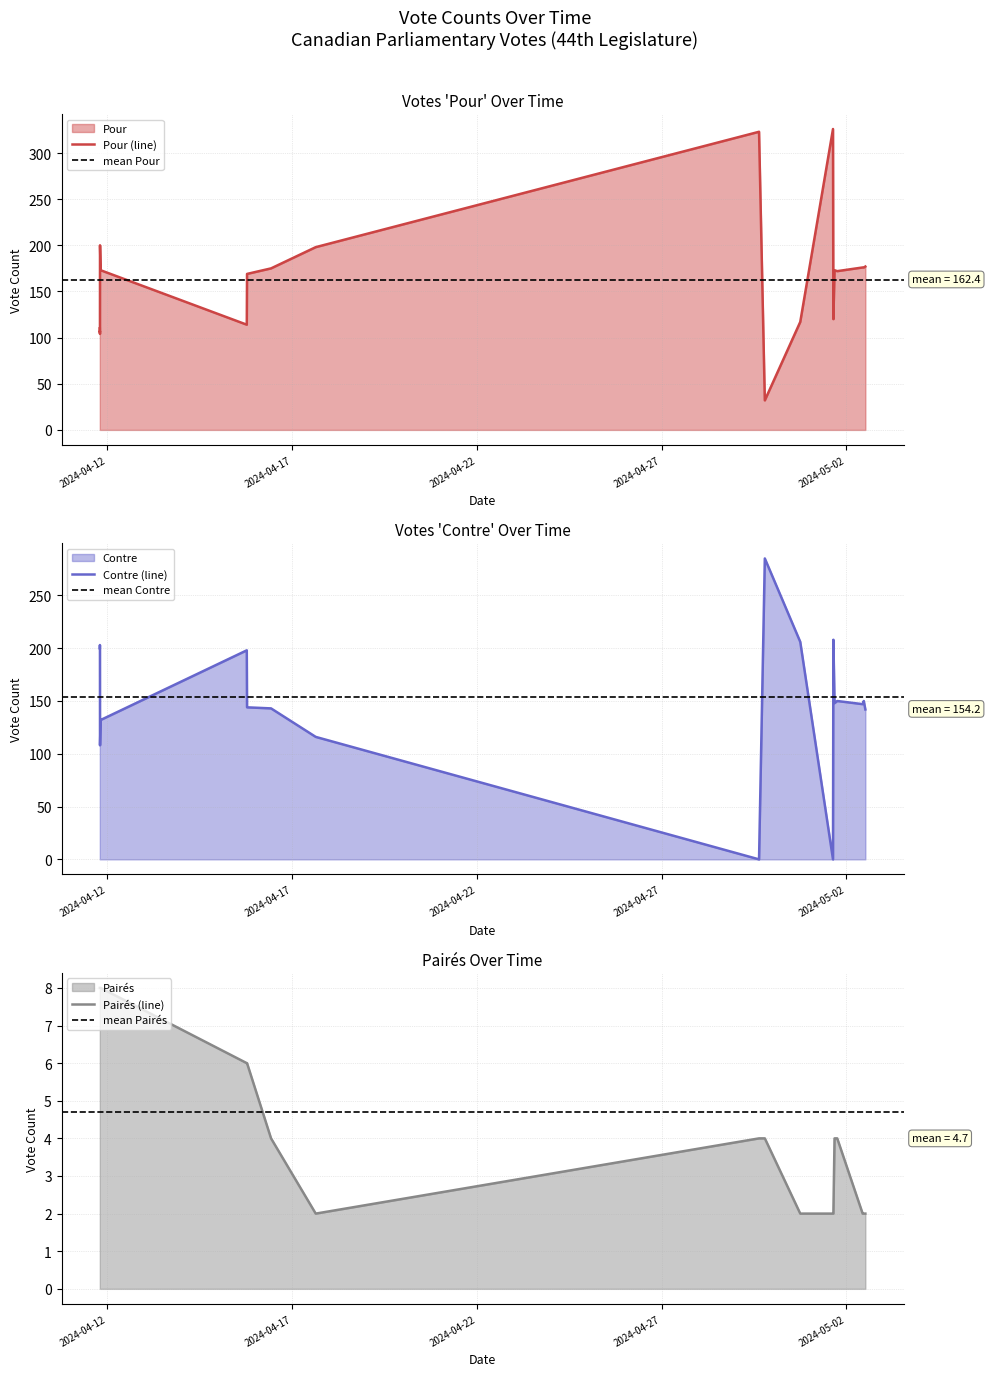

Rank the categories by Pairés value from highest to lowest.

2024-04-11 19:53, 2024-04-11 19:29, 2024-04-11 19:27, 2024-04-11 19:25, 2024-04-11 19:23, 2024-04-11 19:21, 2024-04-15 18:55, 2024-04-15 18:45, 2024-05-01 18:00, 2024-05-01 16:15, 2024-04-29 19:00, 2024-04-29 15:15, 2024-04-16 10:30, 2024-05-02 12:15, 2024-05-02 11:15, 2024-05-02 10:30, 2024-05-01 15:30, 2024-05-01 15:15, 2024-04-30 18:00, 2024-04-17 15:30